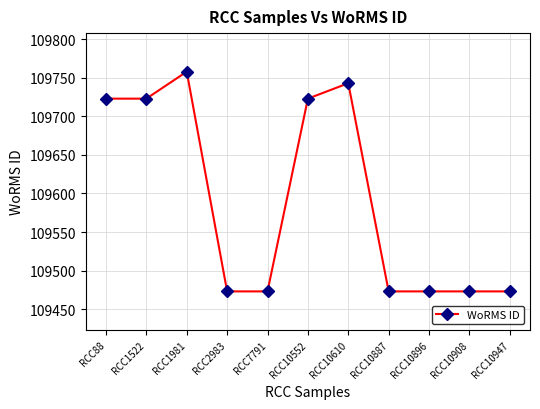

Which has a higher value, RCC10887 or RCC10610?

RCC10610